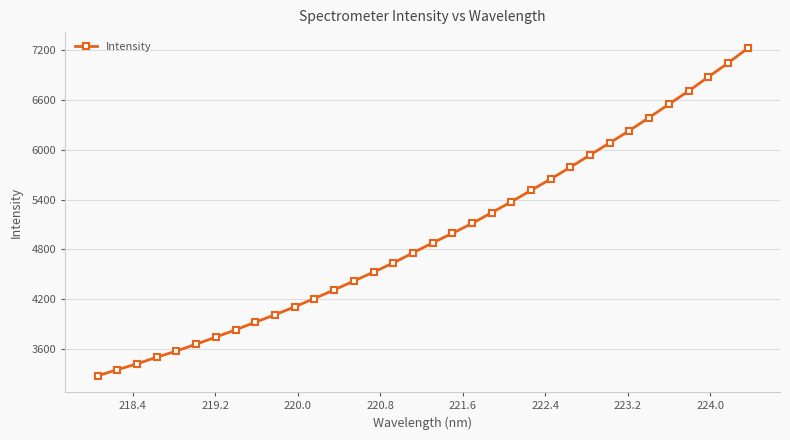

How many data points are above 4879?

17